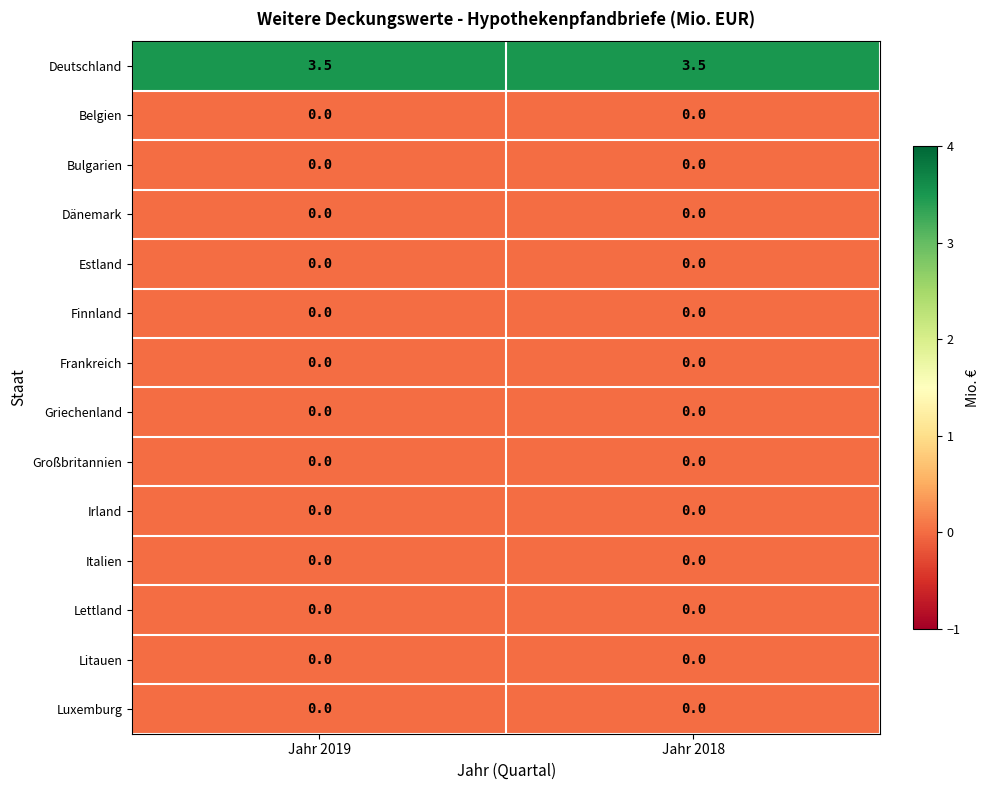

What is the spread (max minus min) of values at Jahr 2018?

3.5